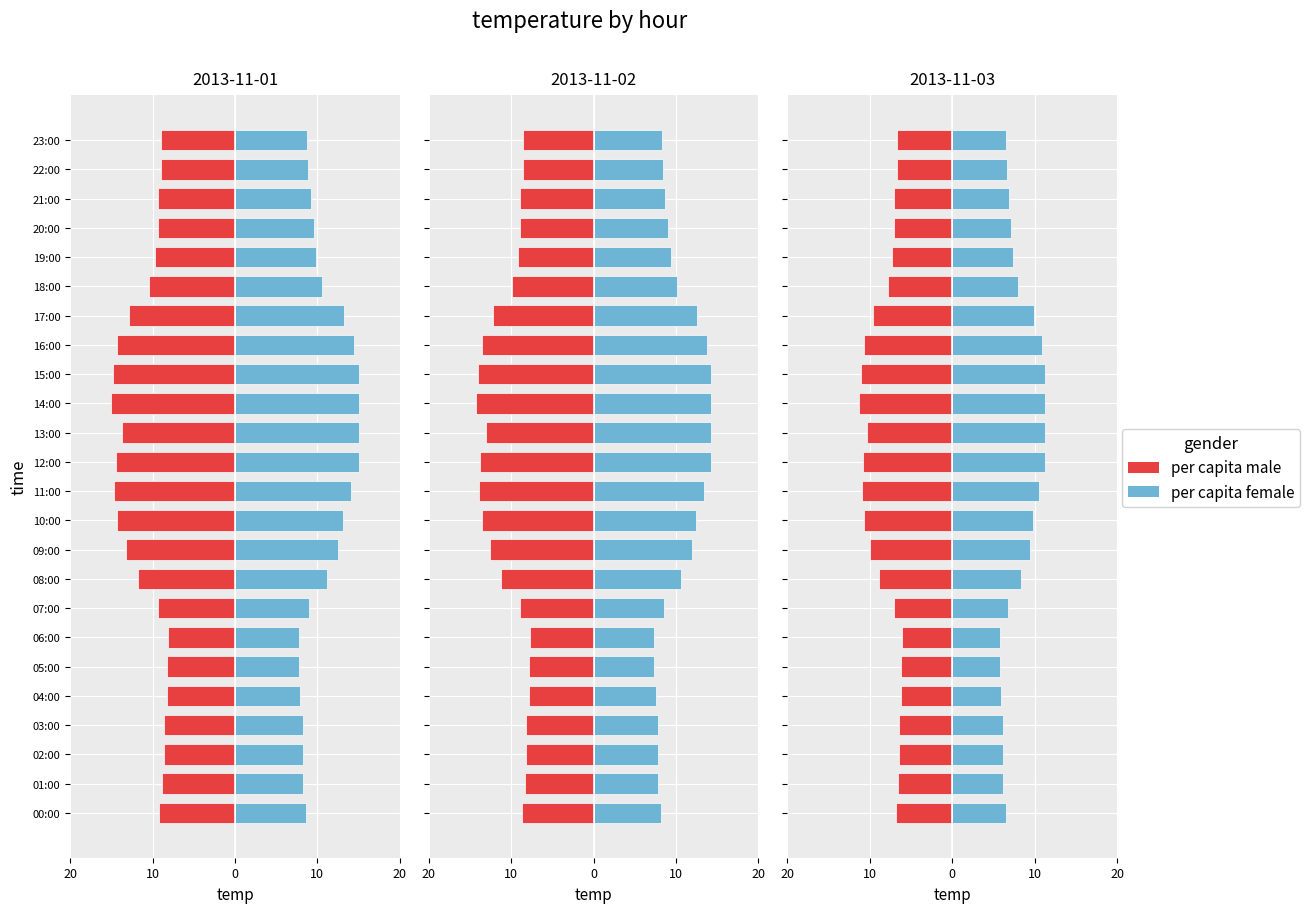

What is the difference between the per capita male values at 06:00 and 07:00?

0.9